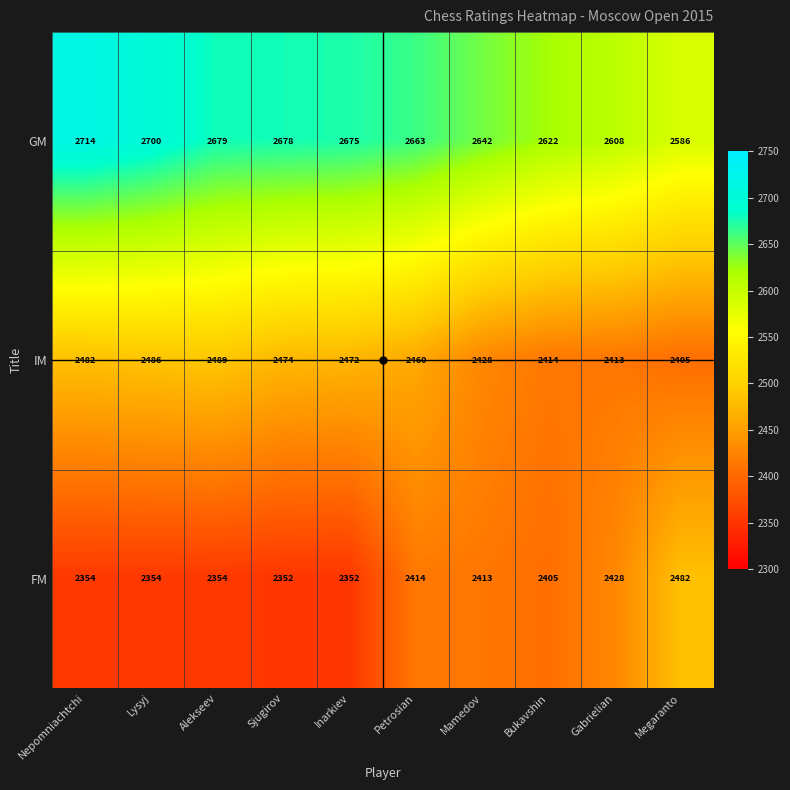

At Megaranto, list the series in order from smallest to largest.

IM, FM, GM